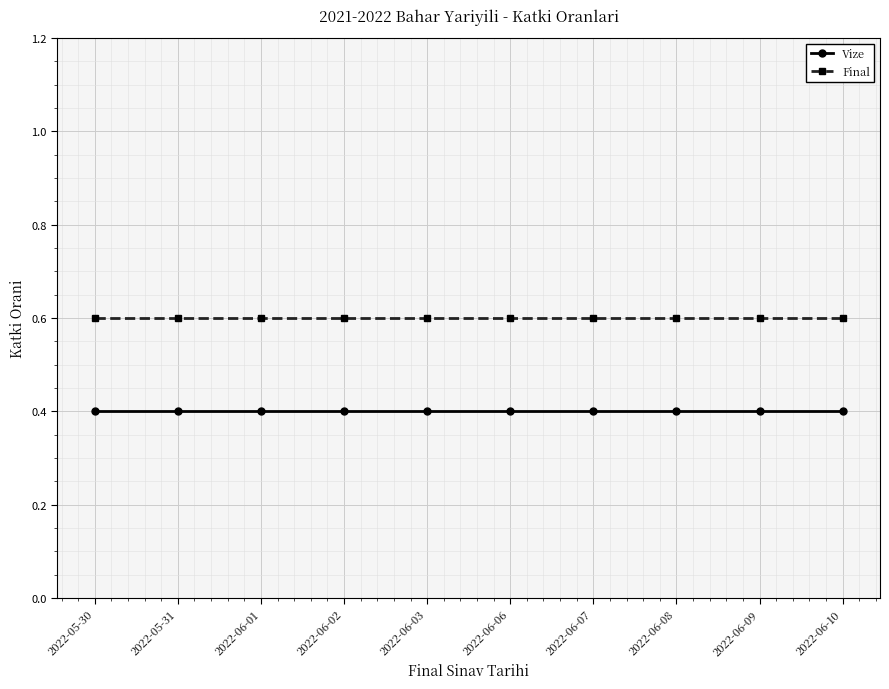

What is the label of the 8th point from the left?

2022-06-08